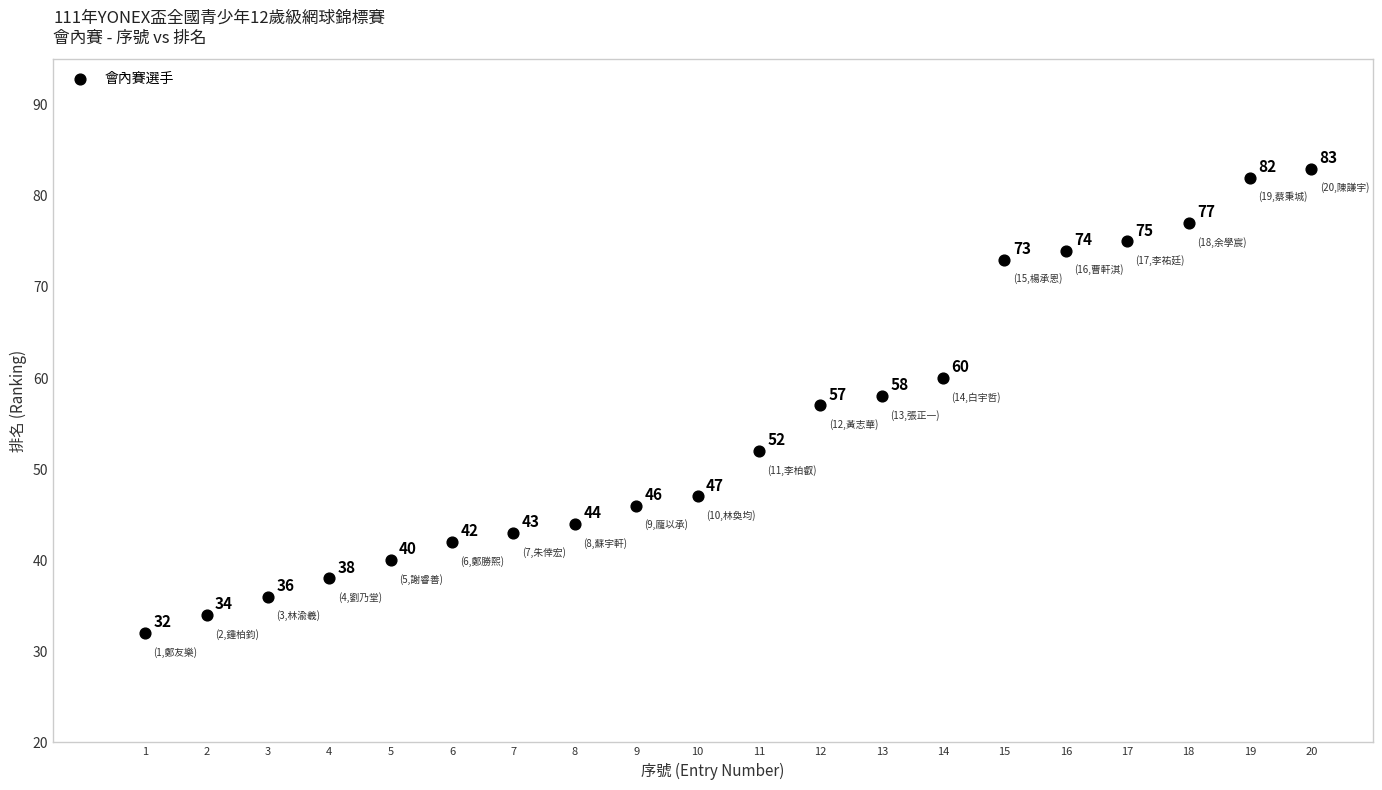

What Y value in the scatter plot is closest to 57?

57